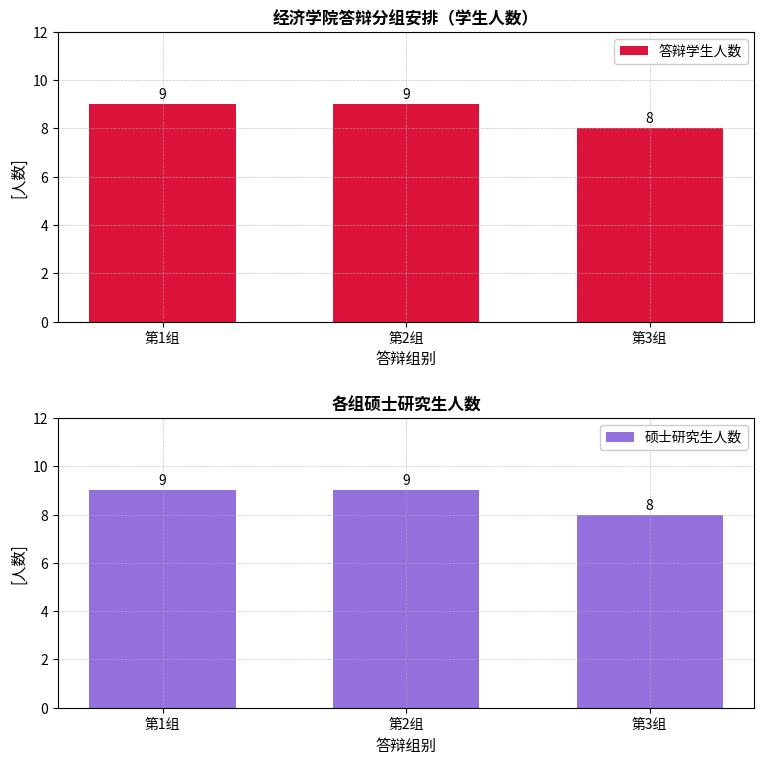

At how many categories does at least one series exceed 8?

2